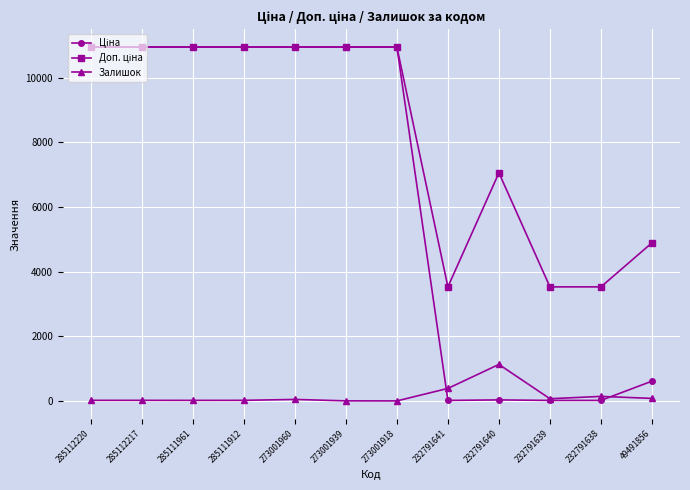

What is the greatest value displayed?

10952.0